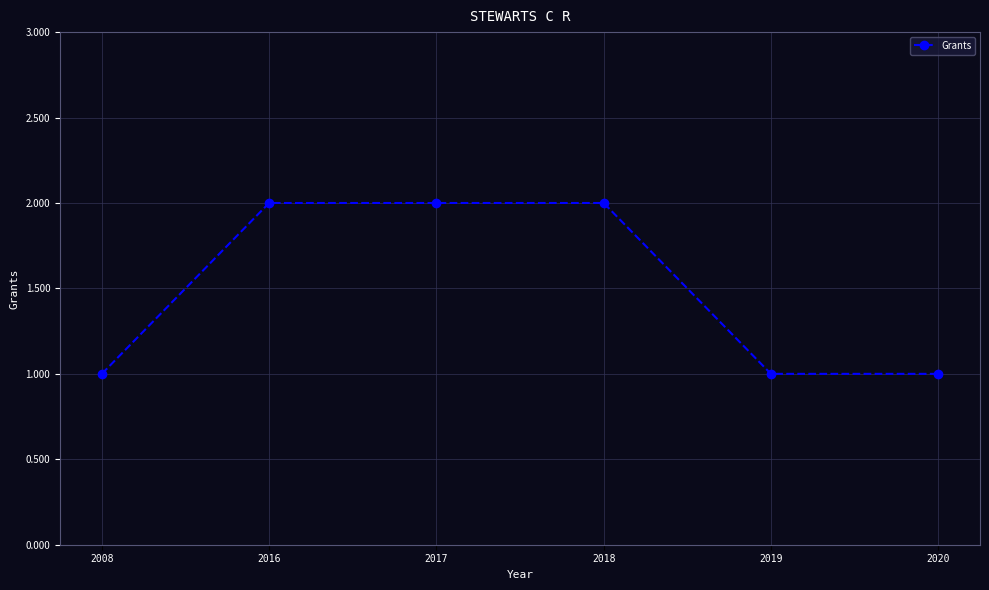

Reading left to right, what are all the values shown in this chart?

2008=1	2016=2	2017=2	2018=2	2019=1	2020=1